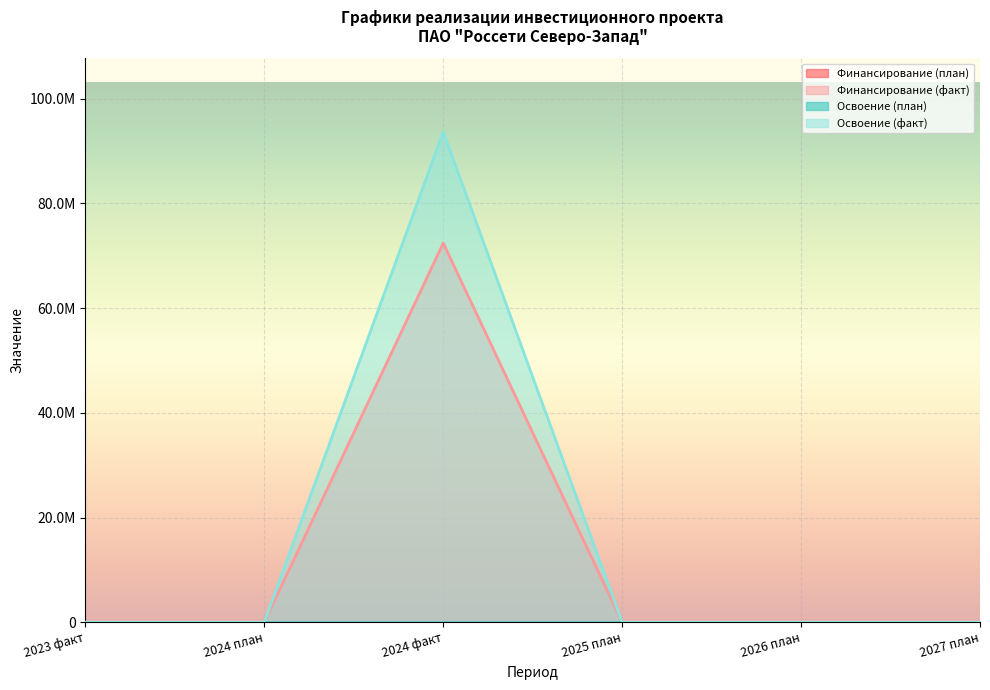

What is the maximum value shown in the chart?

93679088